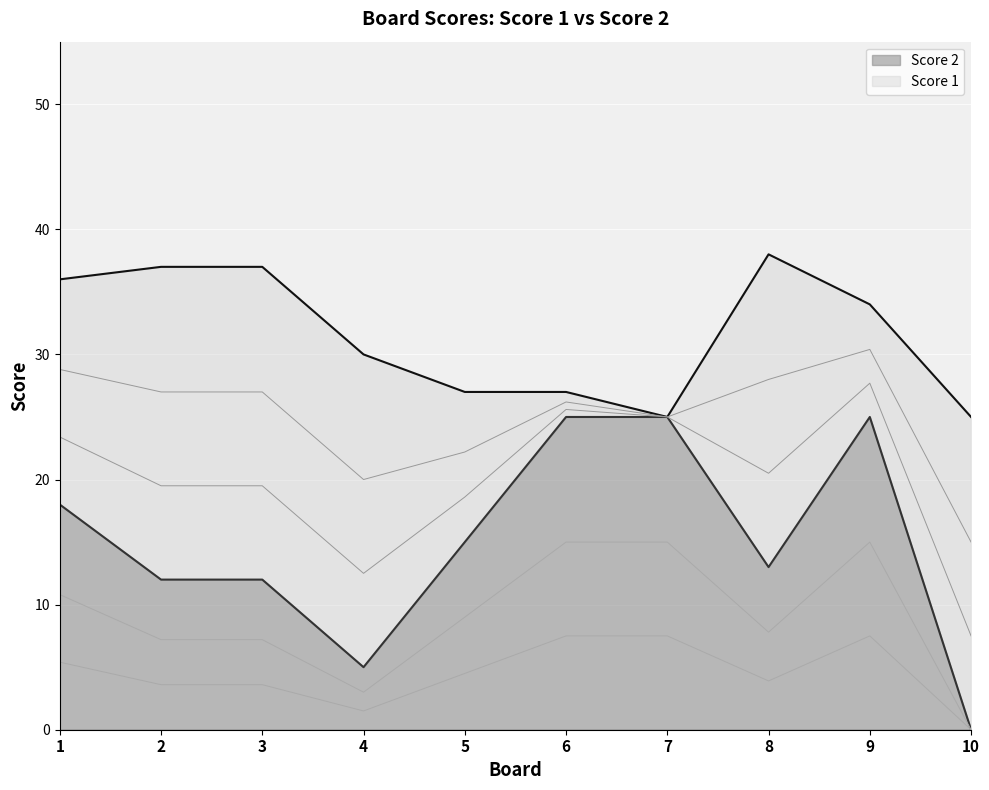

Is it true that Score 2 equals 21 at 5?

False